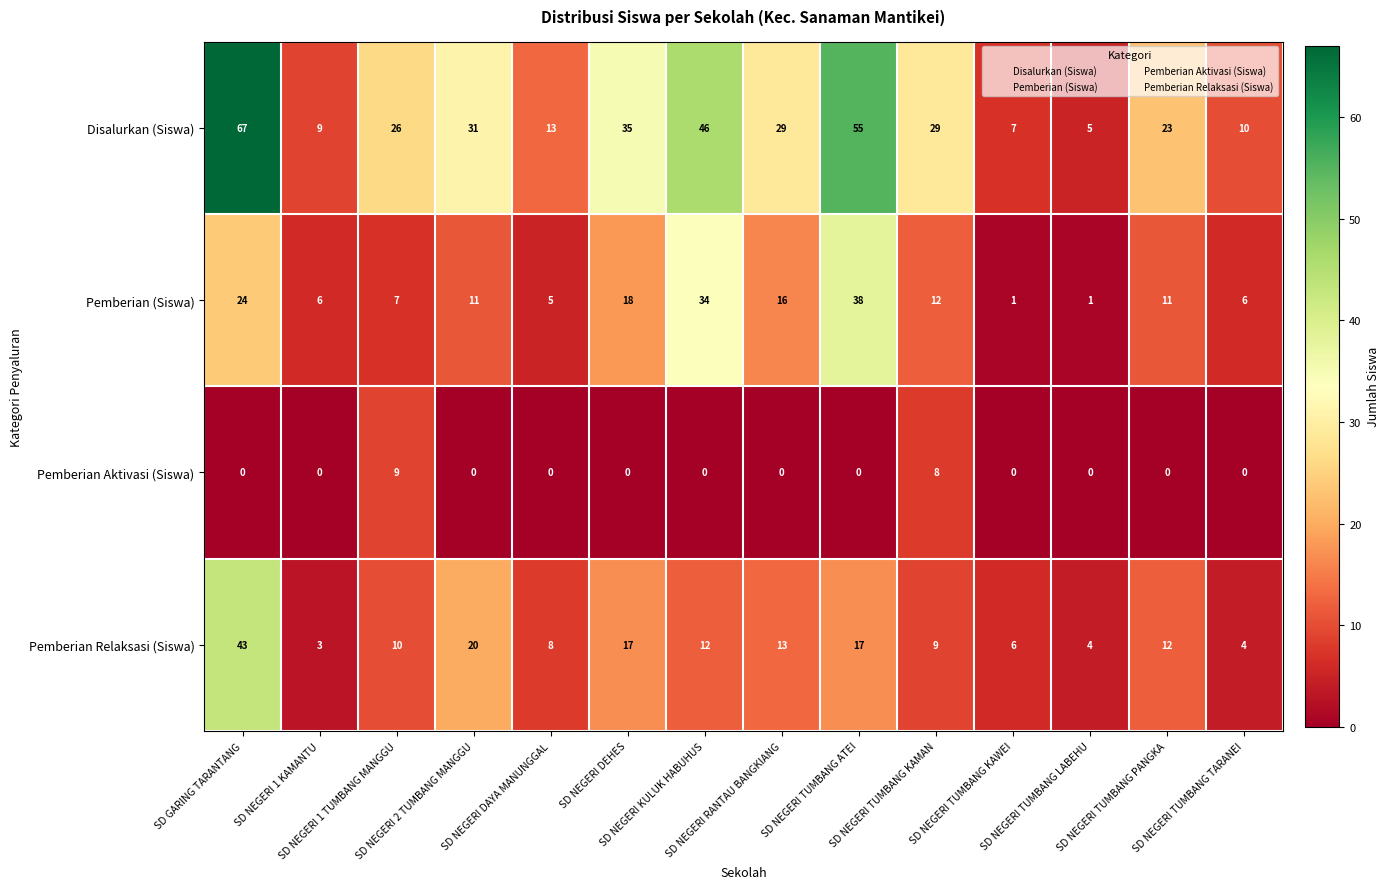

Count the number of categories in the chart.

14